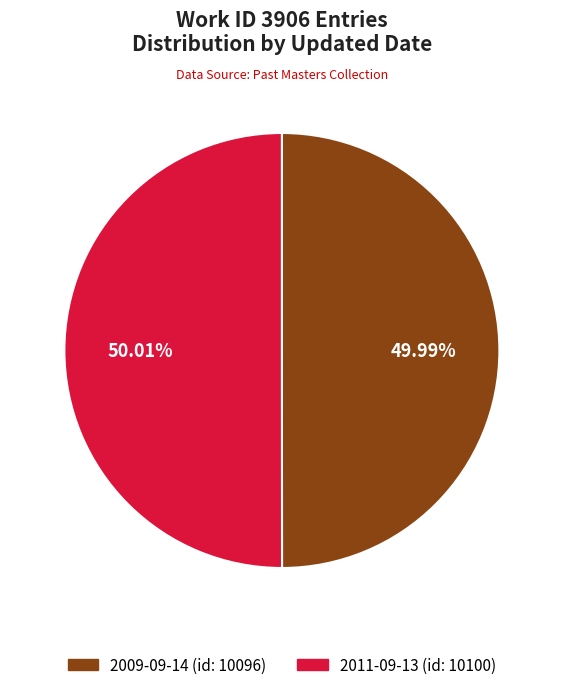

True or false: 2011-09-13 accounts for 50% of the total.

True